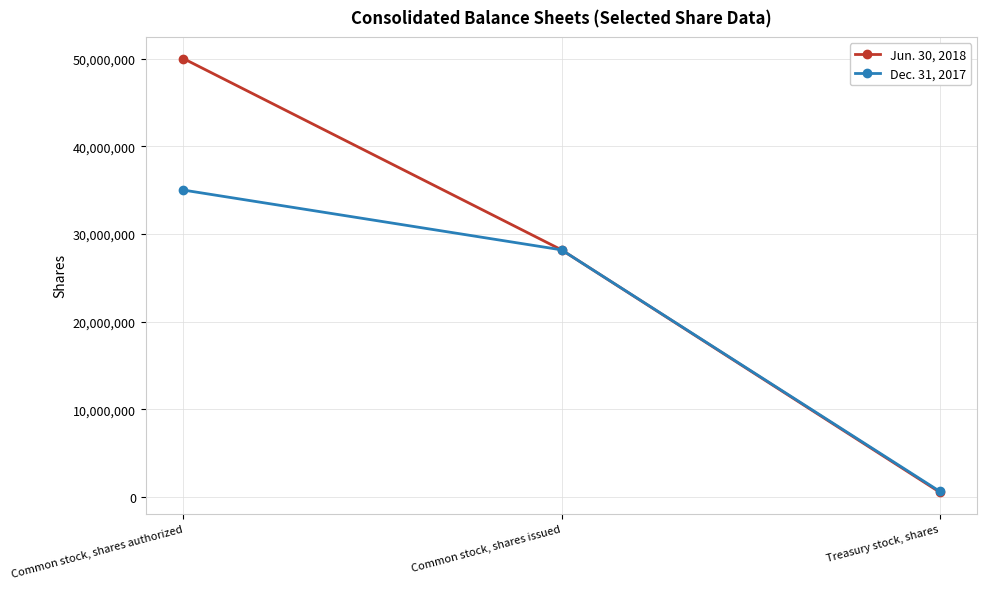

What is the difference between the Dec. 31, 2017 values at Common stock, shares issued and Common stock, shares authorized?

6820402